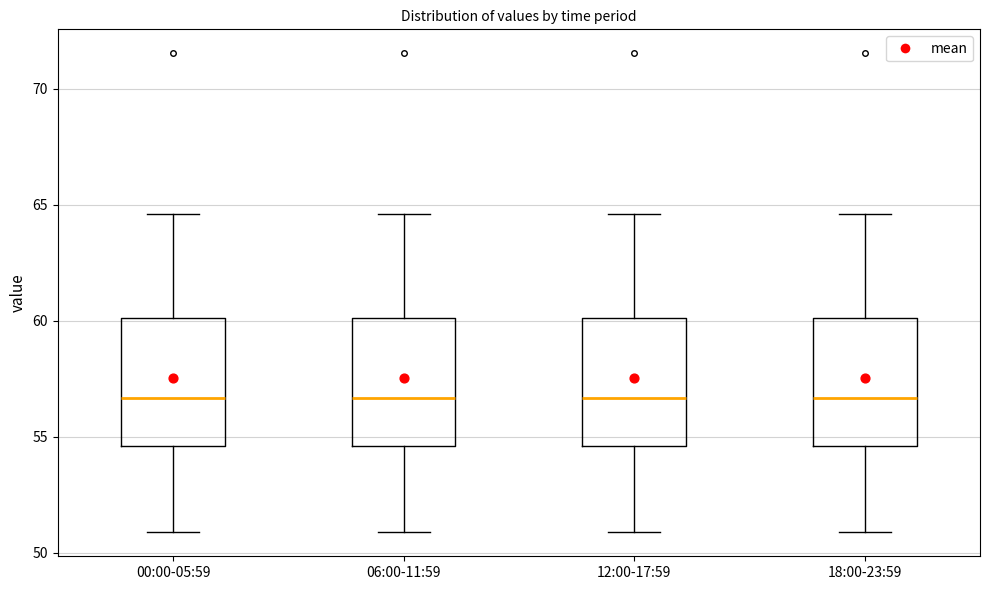

Where is the upper edge of the box for 12:00-17:59 on the y-axis? The values are not printed on the chart, so give them approximately, as read against the axis.

60.0